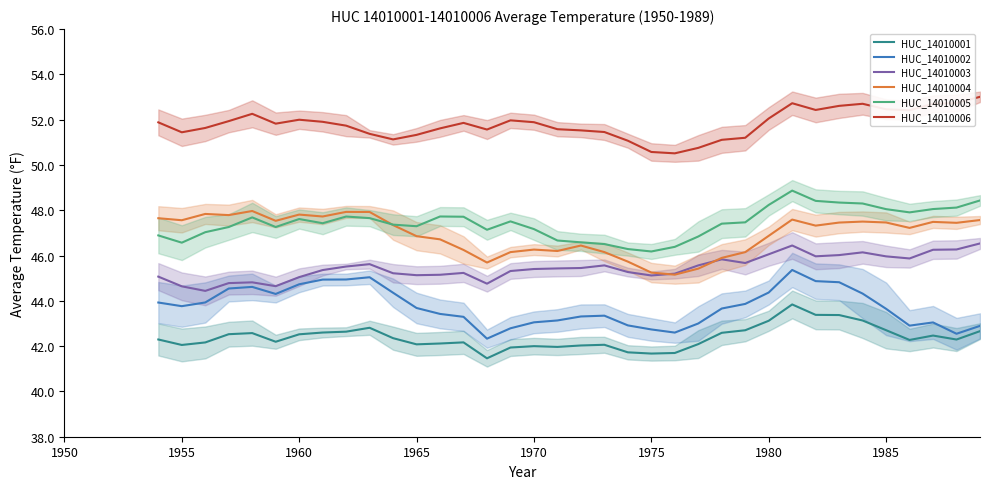

True or false: HUC_14010004 has a value of 47.8 at 1960.

True